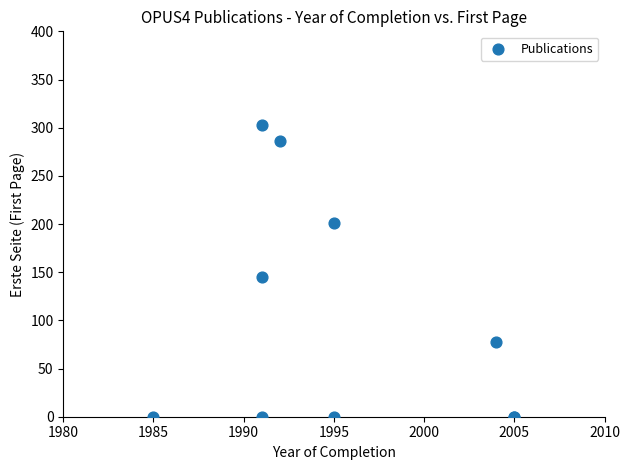

What Y value in the scatter plot is closest to 151?

145